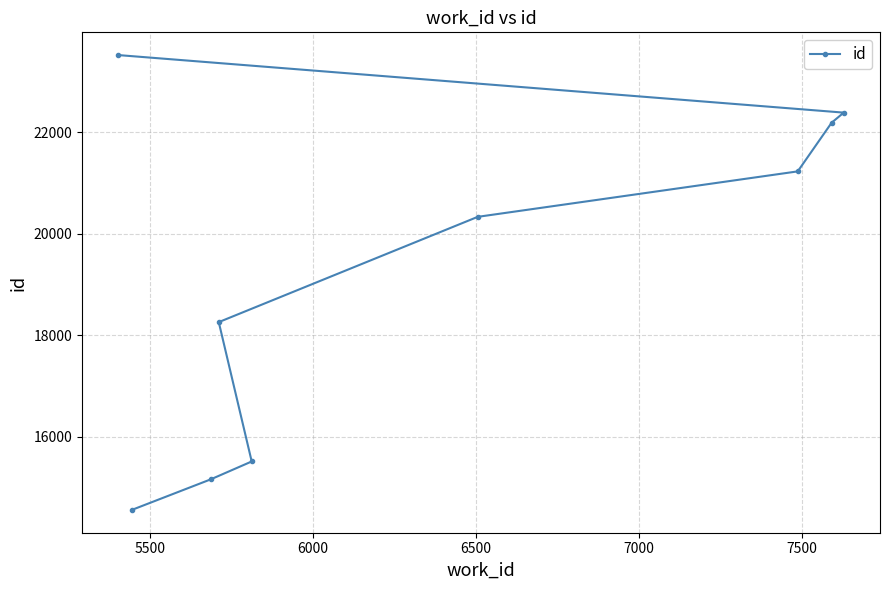

Count the number of categories in the chart.

9